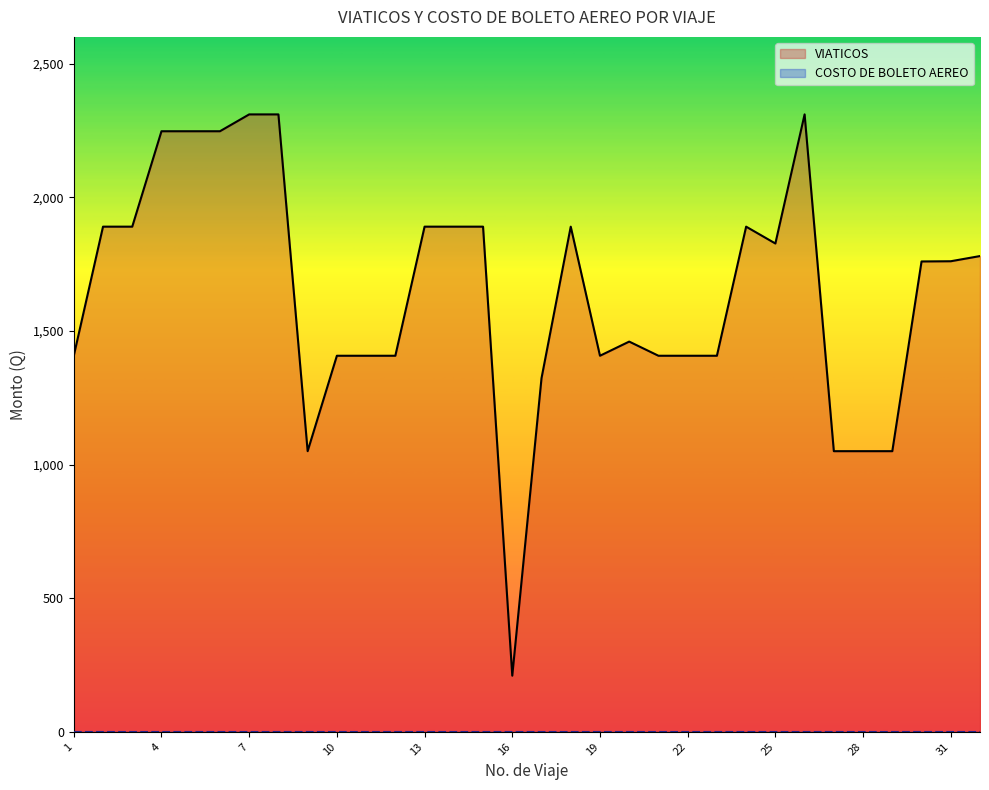

How many values are below 1760?

16